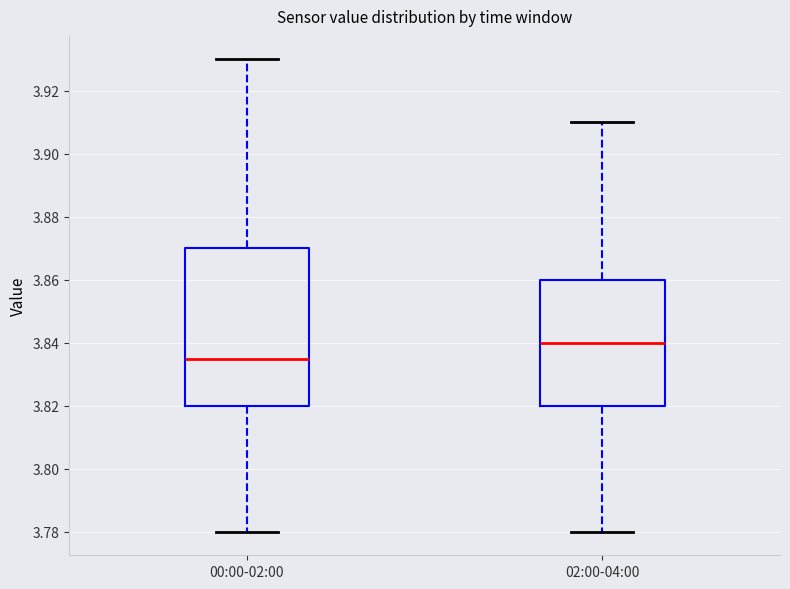

Which box is the tallest, from its lower edge to its upper edge?

00:00-02:00